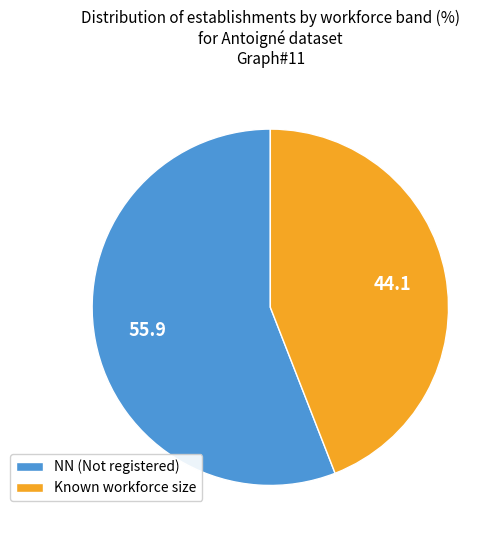

True or false: NN (Not registered) accounts for 47% of the total.

False